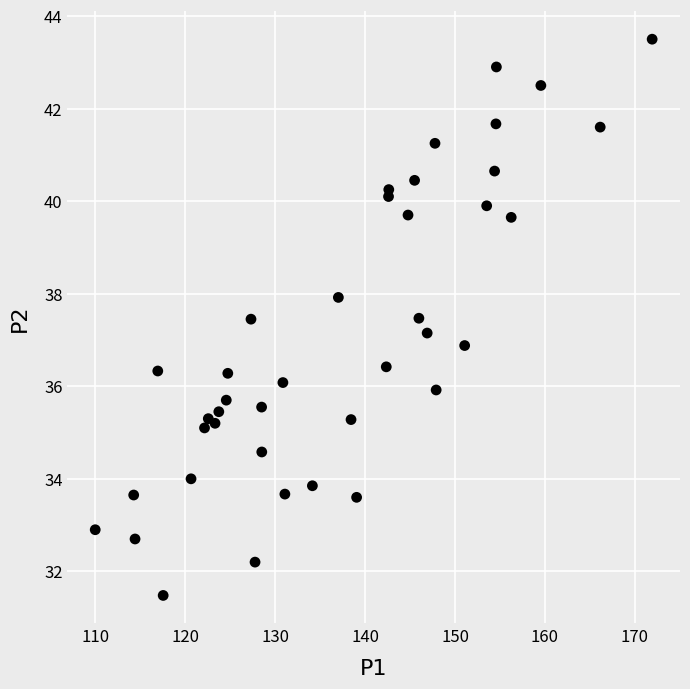

What is the range of X values (max minus min)?

62.0